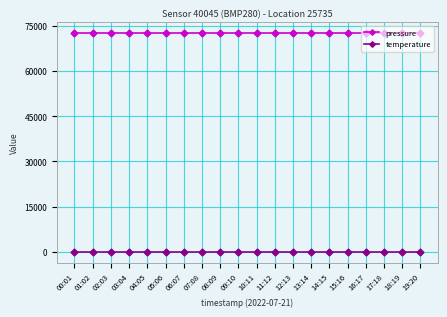

True or false: pressure and temperature cross at least once.

False